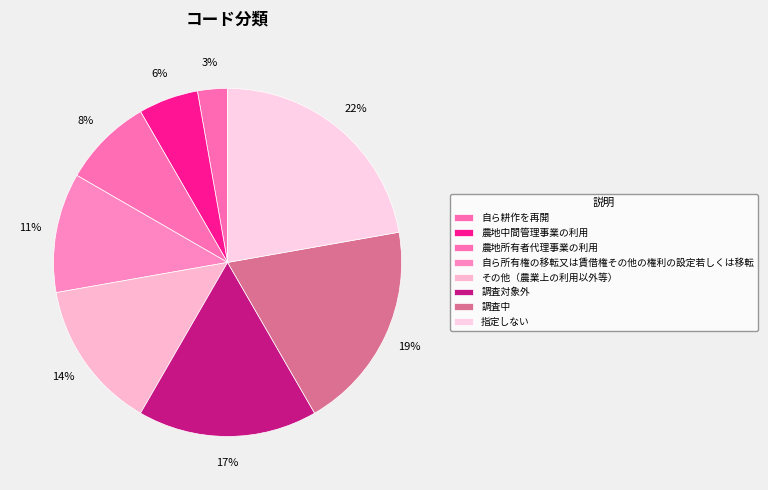

Which category has the smallest portion of the pie?

自ら耕作を再開